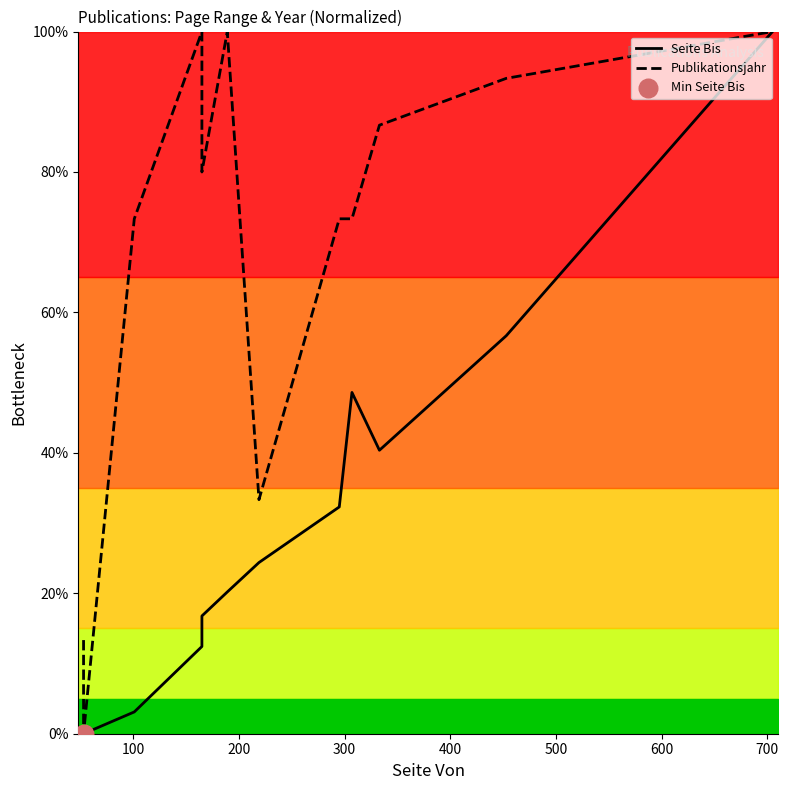

Which series contains the highest Y value?

Seite Bis